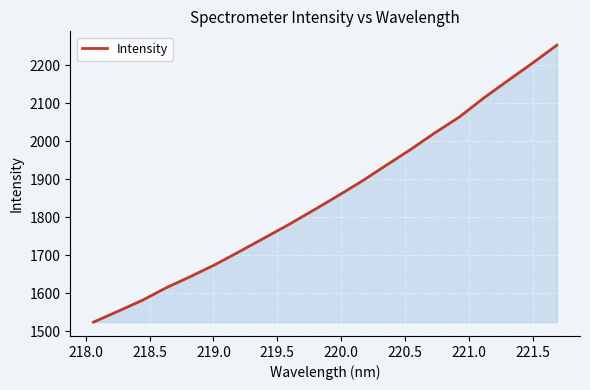

What is the maximum value shown in the chart?

2253.0